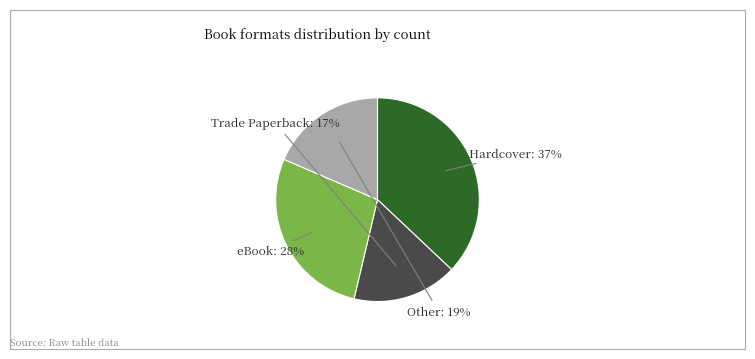

To the nearest percent, what is the average slice percentage?

25%